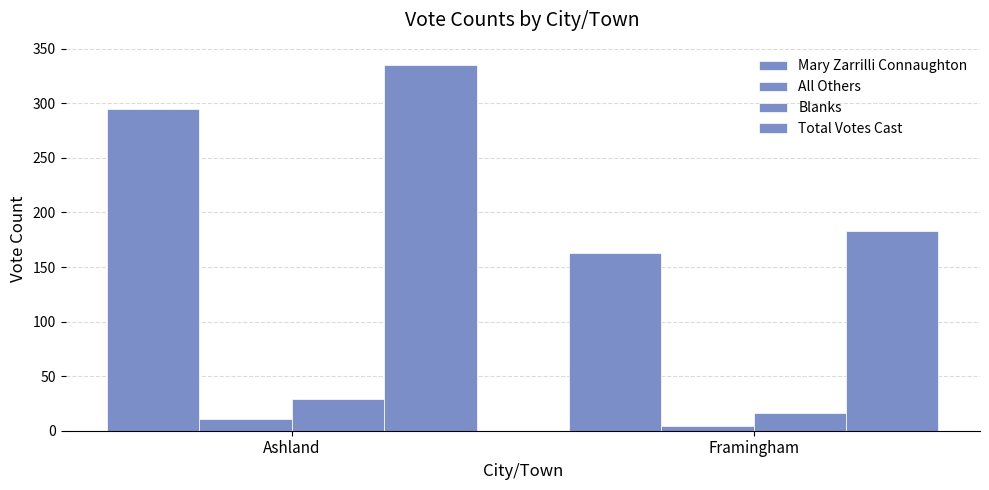

How many bars are there in total?

8